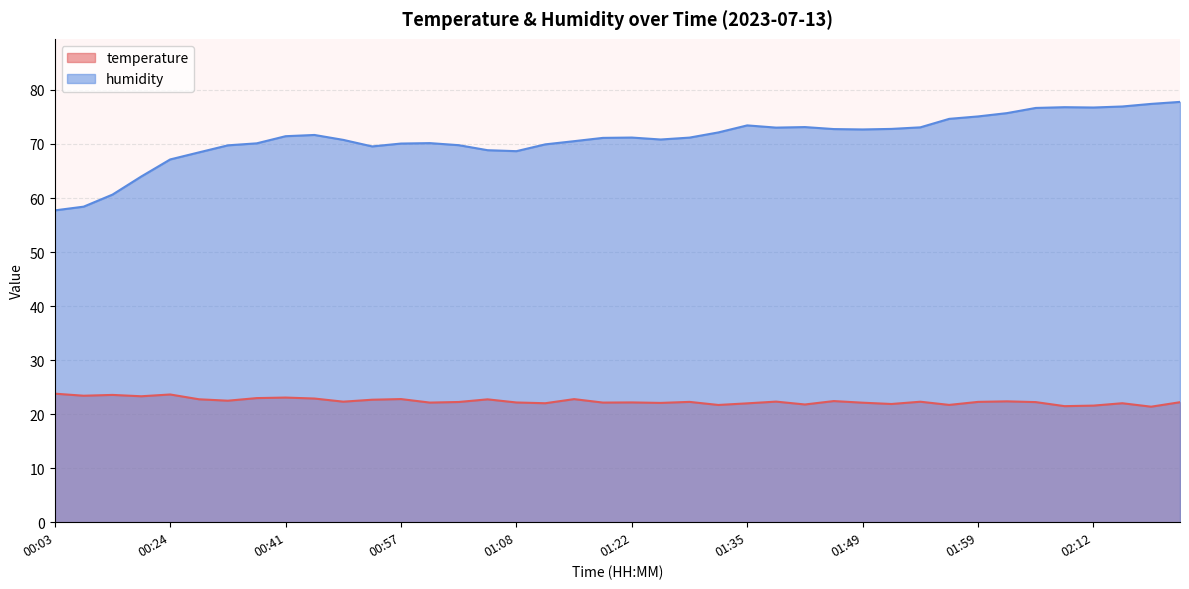

How many values in the humidity series are below 71?

18